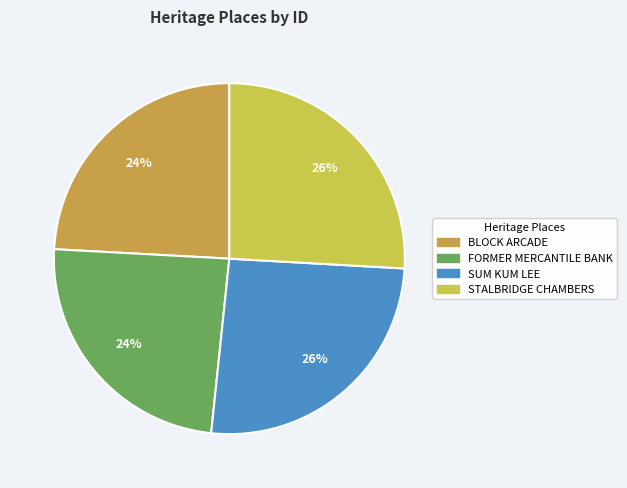

What is the largest slice in the pie chart?

STALBRIDGE CHAMBERS